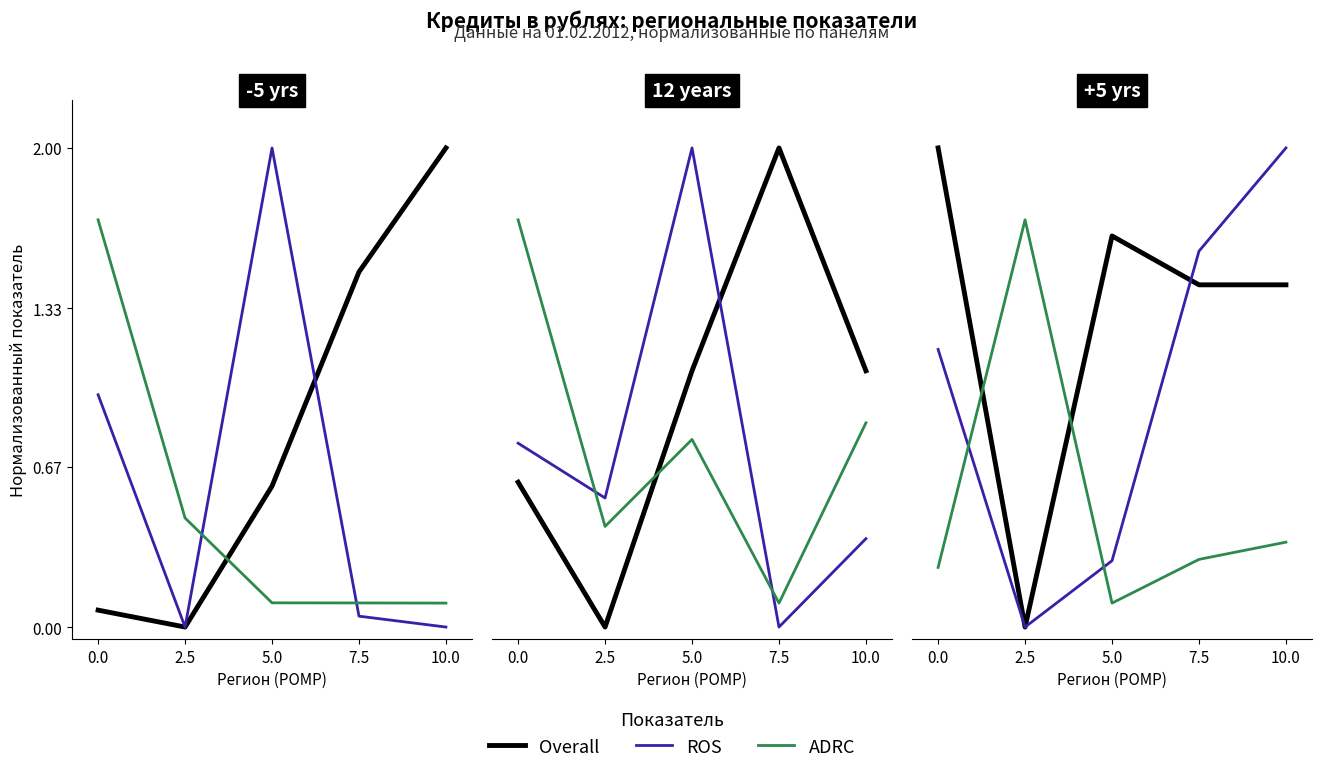

At 10.0, list the series in order from largest to smallest.

ROS, Overall, ADRC